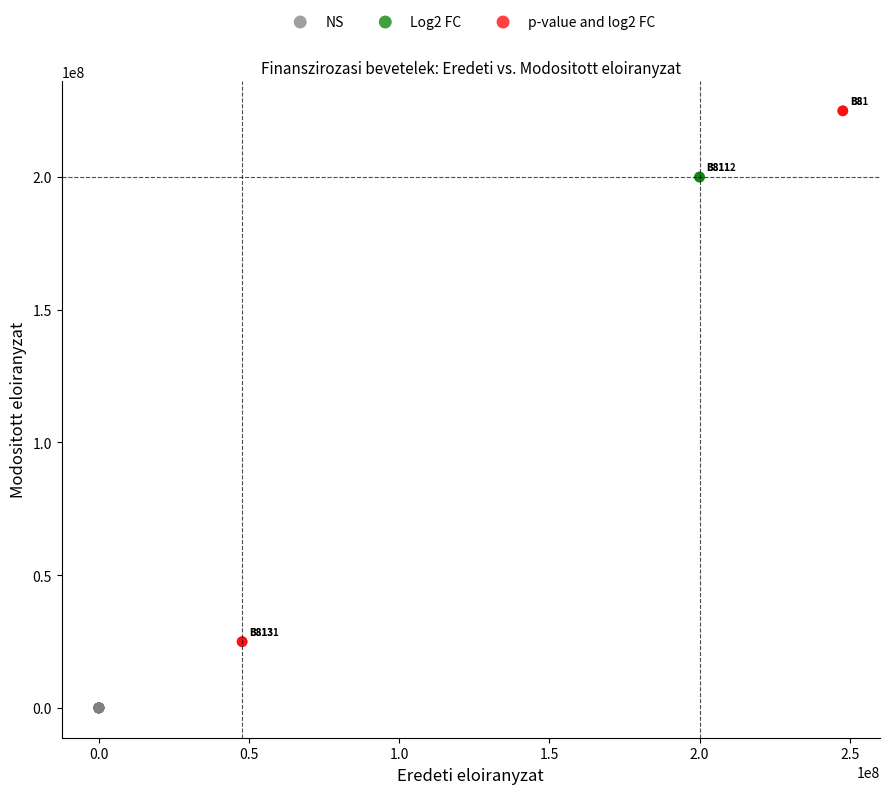

Which series contains the lowest Y value?

NS